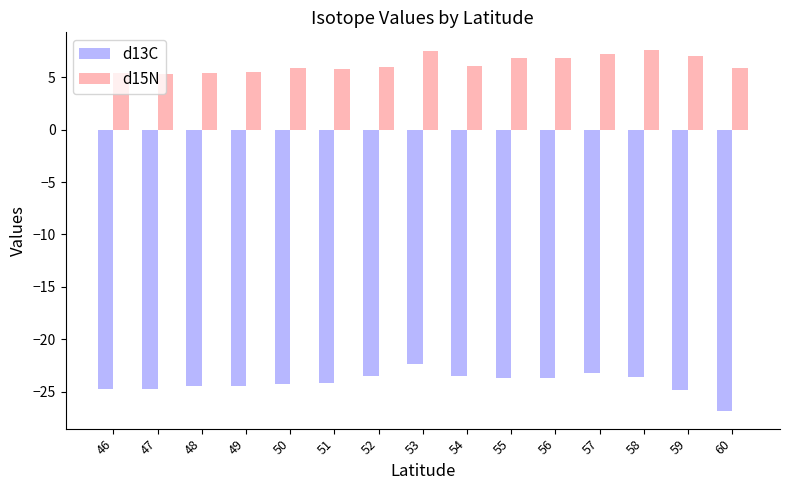

How many bars are there in total?

30